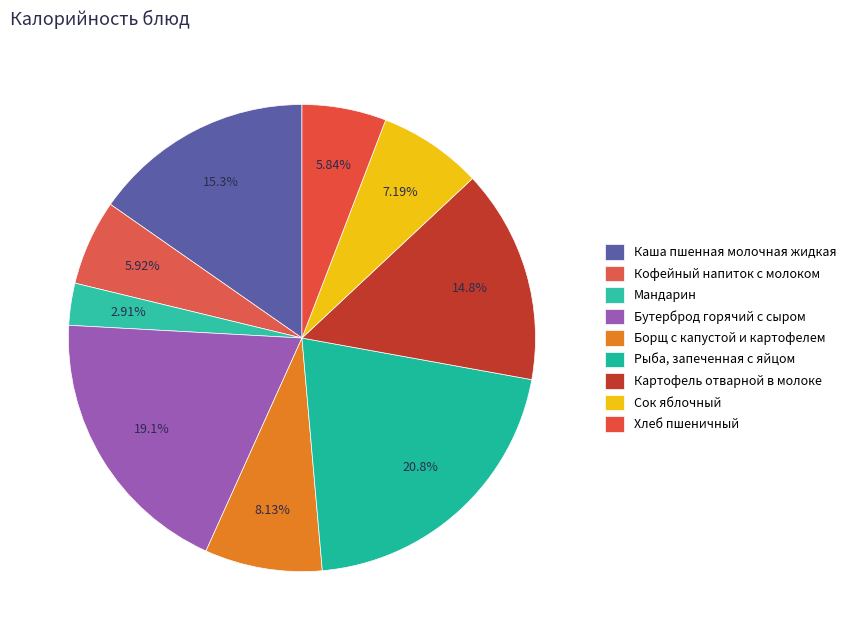

Count the number of slices in the pie.

9